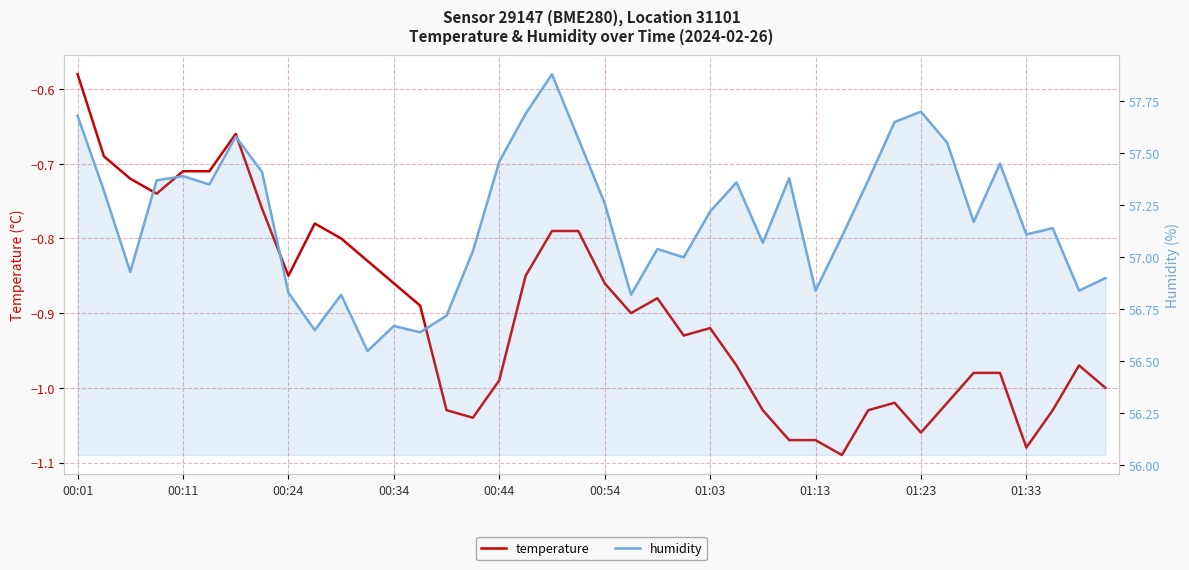

True or false: temperature has a value of -0.6 at 15.

False